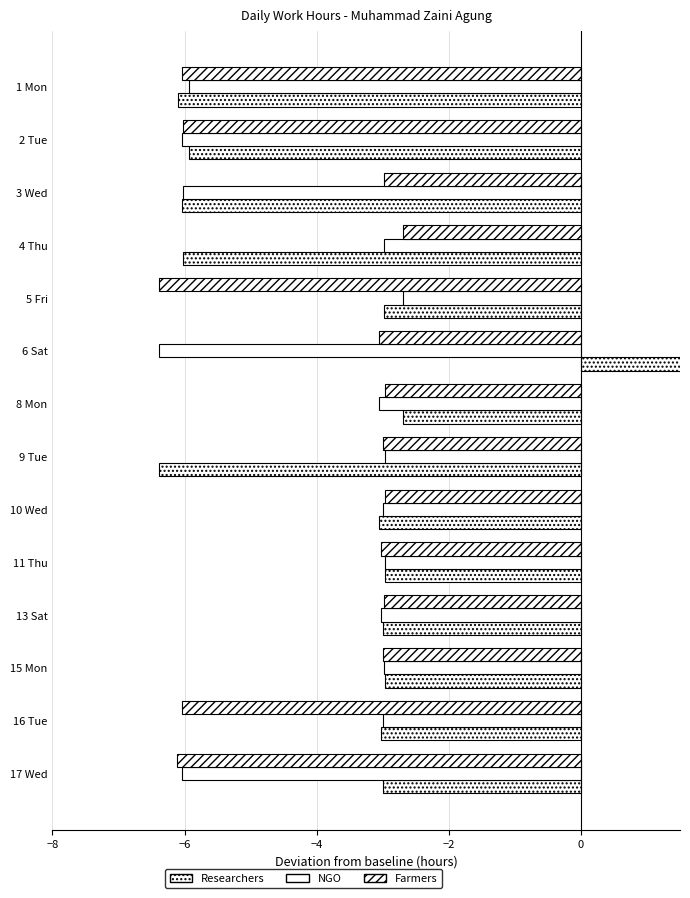

How many values in the Researchers series exceed -3?

6